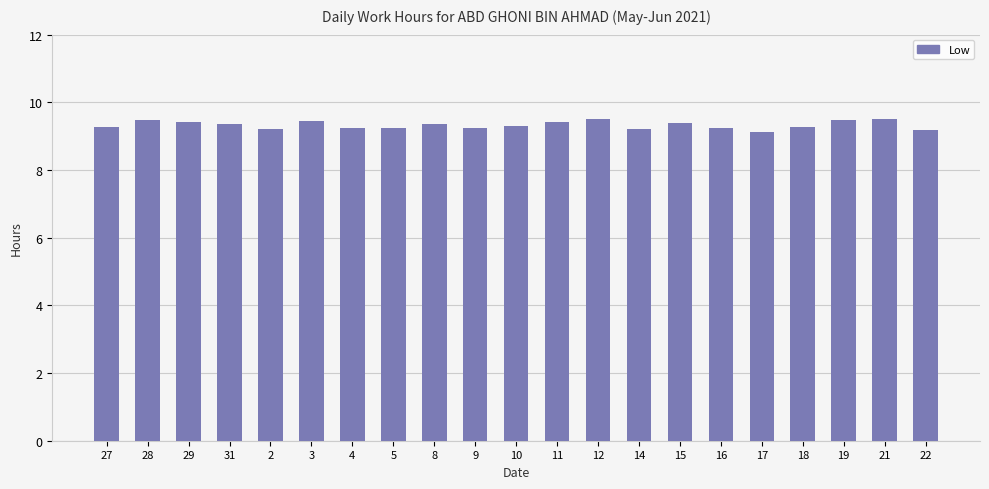

Does the chart contain any negative values?

No